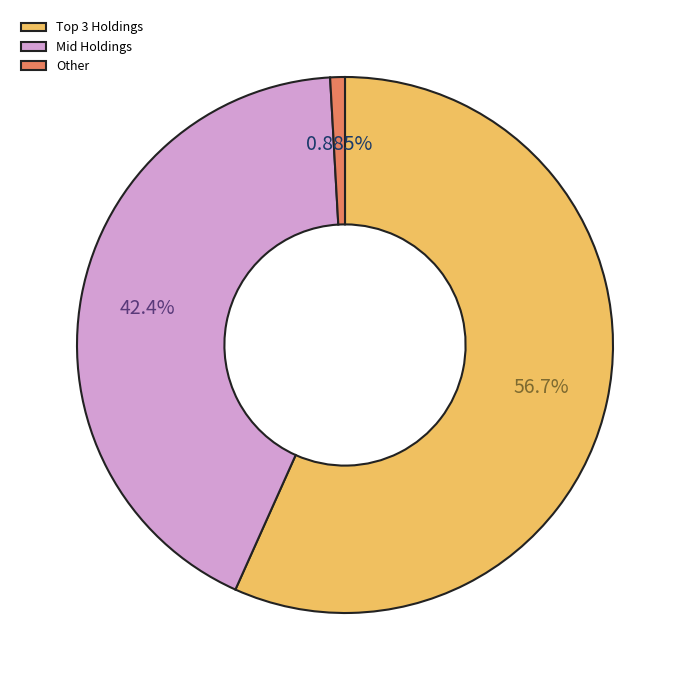

Which category accounts for the majority?

Top 3 Holdings